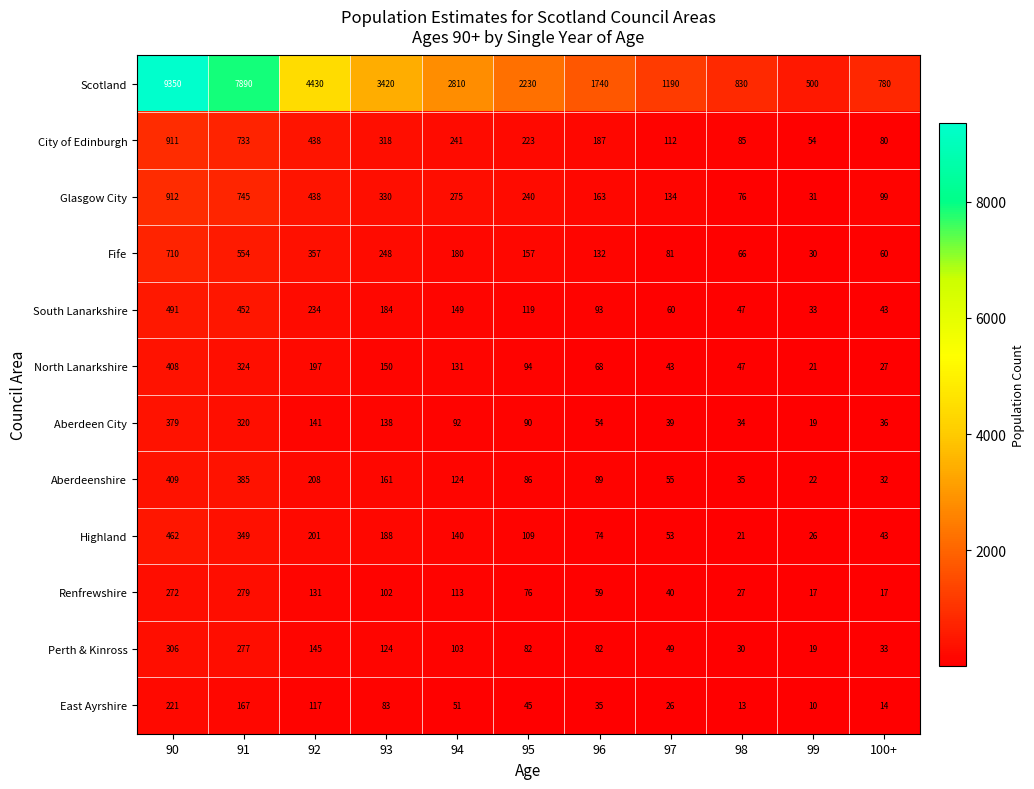

What is the minimum value for South Lanarkshire?

33